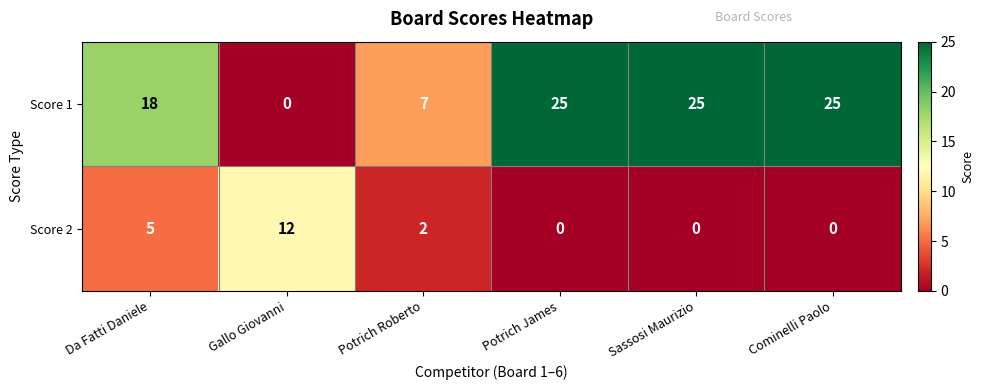

What is the difference between the highest and lowest values at Potrich Roberto?

5